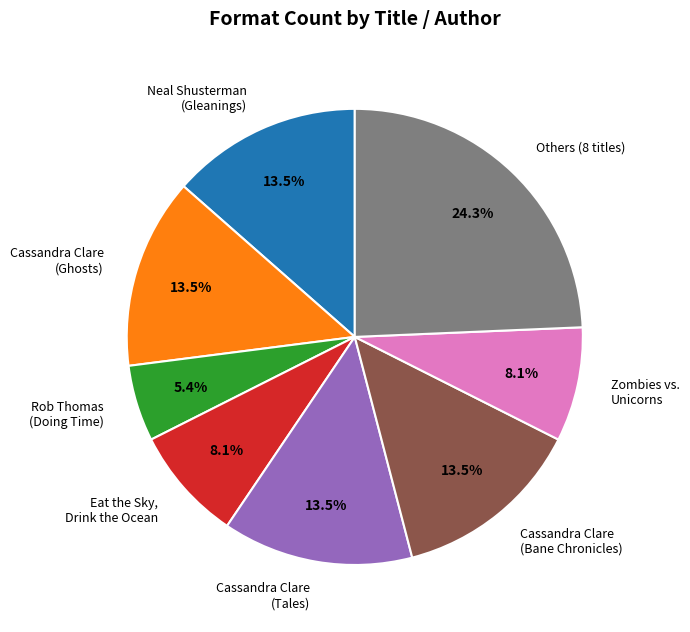

Does Eat the Sky, Drink the Ocean account for over 50% of the chart?

No